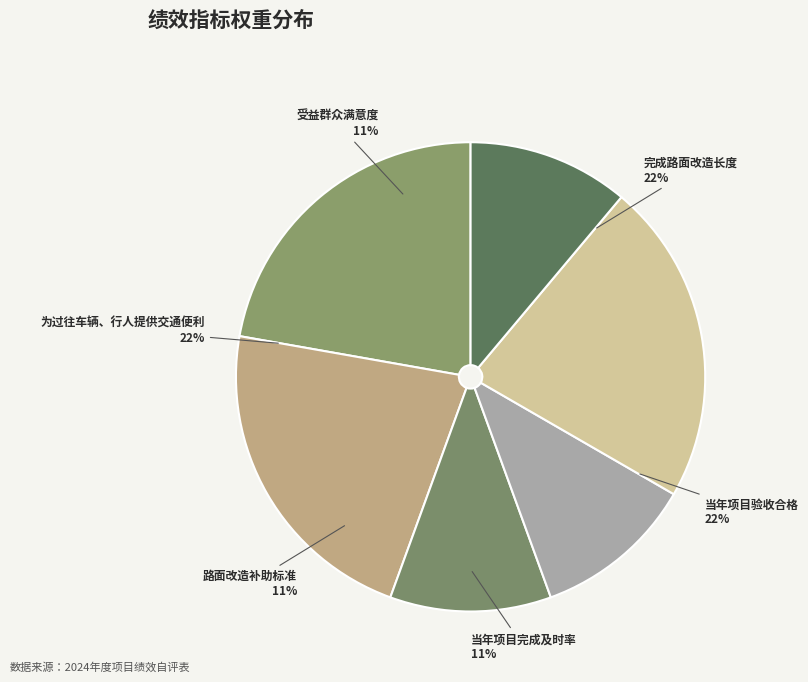

To the nearest percent, what percentage of the pie is 为过往车辆、行人提供交通便利?

22%